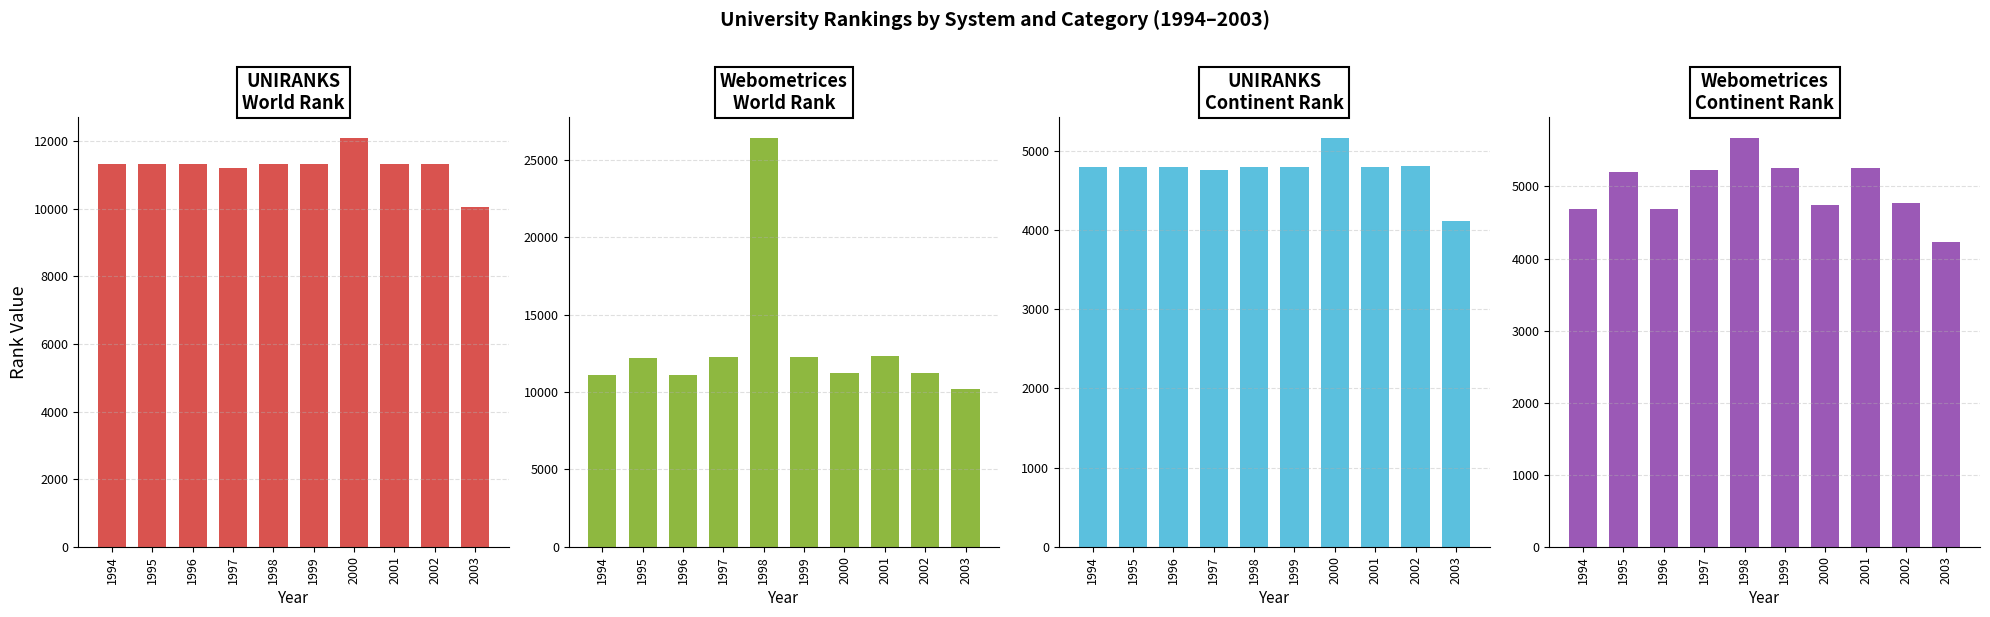

The value of UNIRANKS
World Rank at 2003 is 14479. True or false?

False